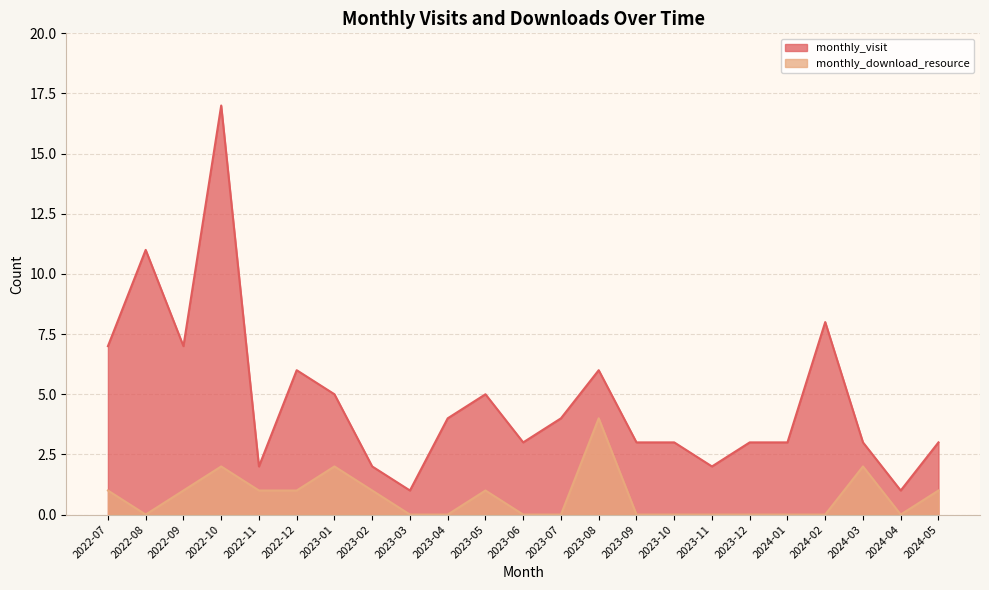

How many data points does each series have?

23